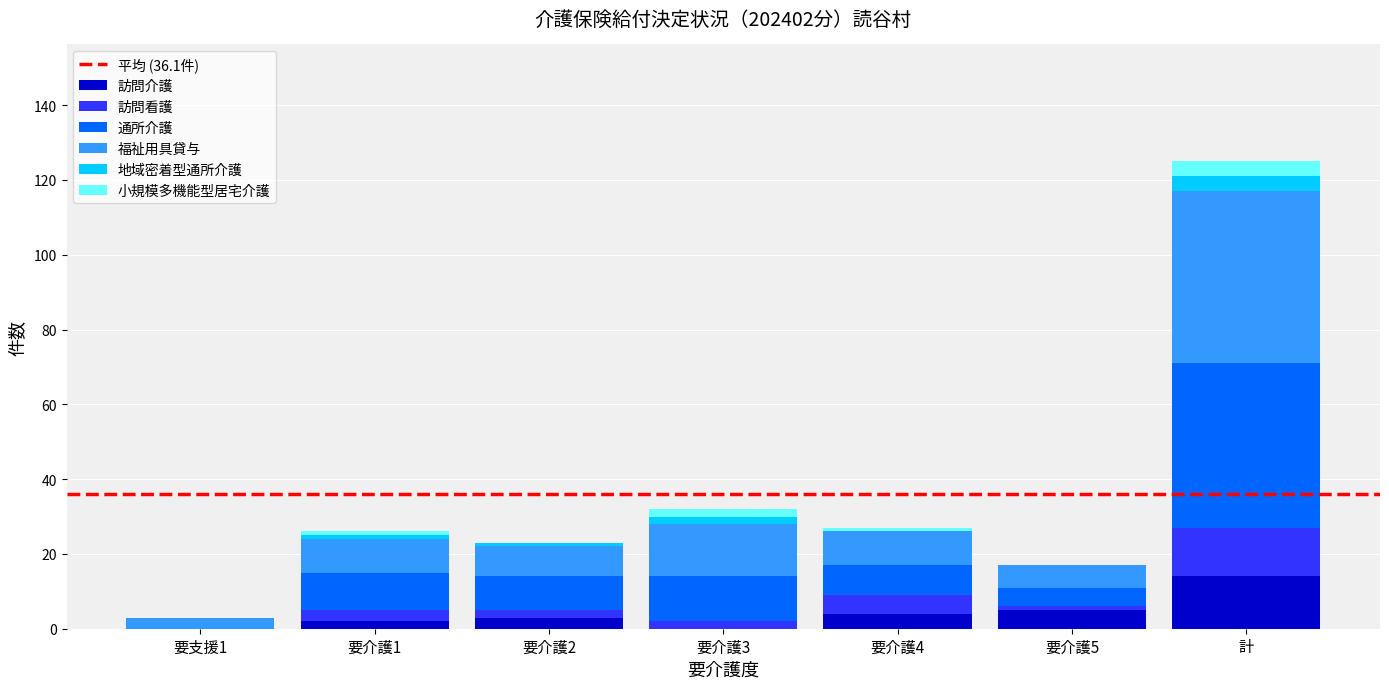

Are the bars grouped side by side (vs. stacked)?

No